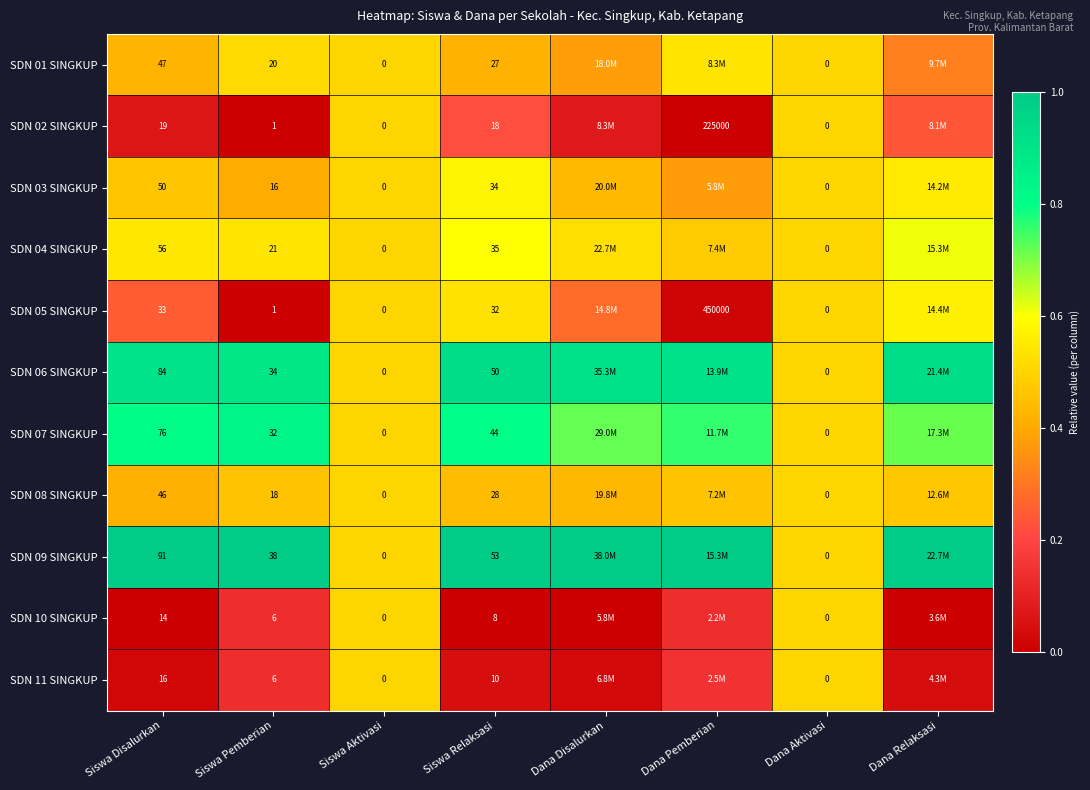

Is the value of SDN 02 SINGKUP at Dana Aktivasi greater than the value of SDN 08 SINGKUP at Siswa Disalurkan?

No